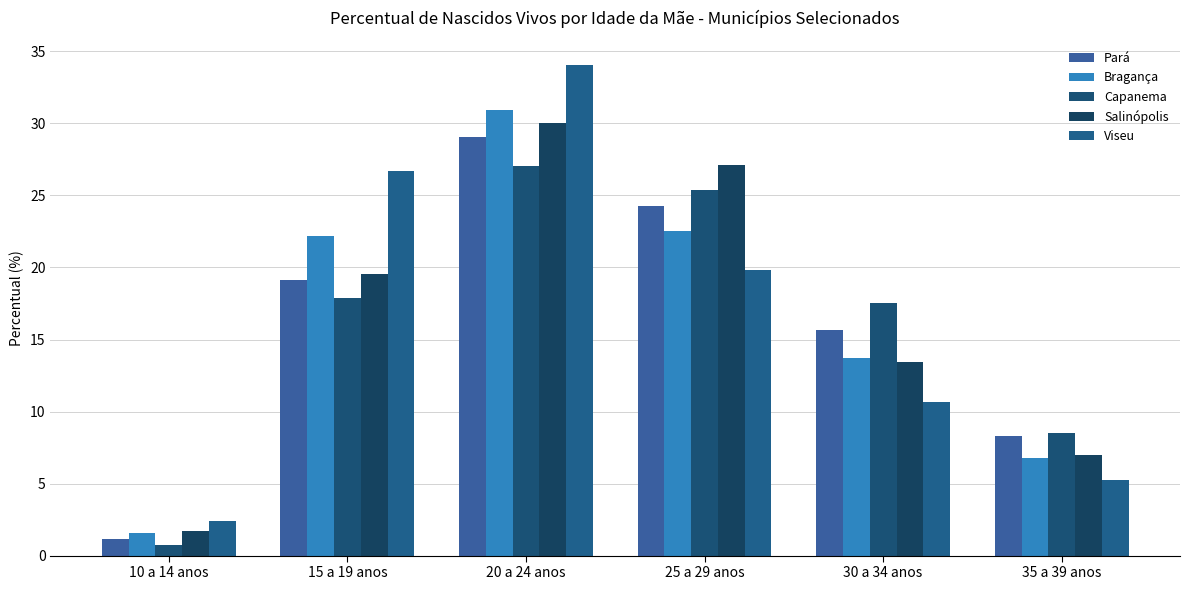

Reading left to right, list all the values displayed in this chart.

Pará: 1.1	19.2	29.1	24.3	15.7	8.3
Bragança: 1.6	22.2	30.9	22.5	13.7	6.8
Capanema: 0.7	17.9	27.0	25.4	17.5	8.5
Salinópolis: 1.7	19.6	30.0	27.1	13.4	7.0
Viseu: 2.4	26.7	34.0	19.8	10.7	5.2